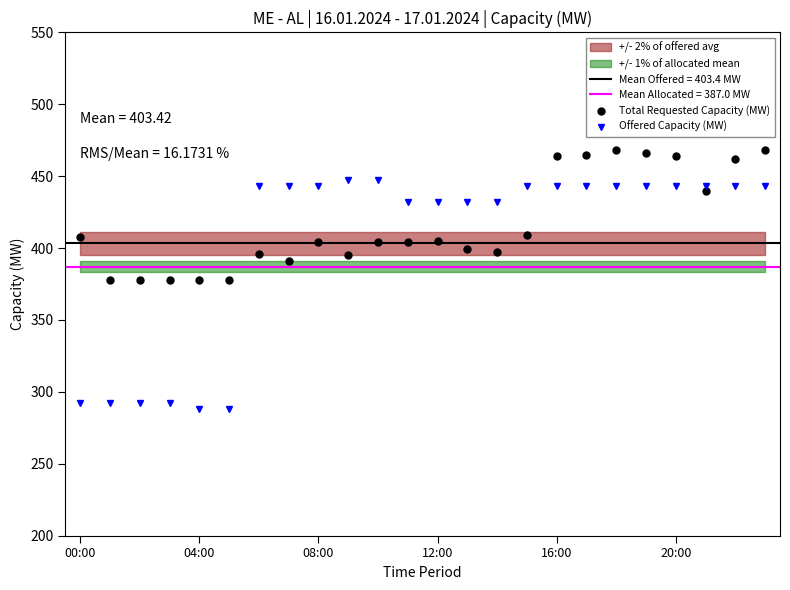

True or false: Offered Capacity (MW) has more than 0 points higher than both neighbors.

False